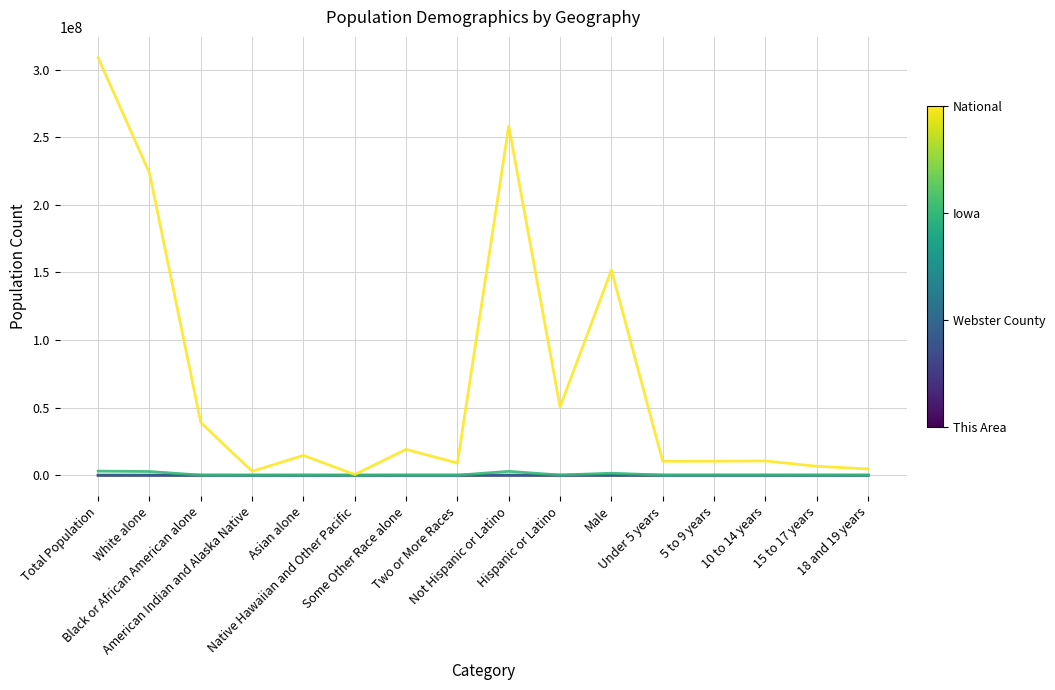

How many lines are shown in the chart?

4